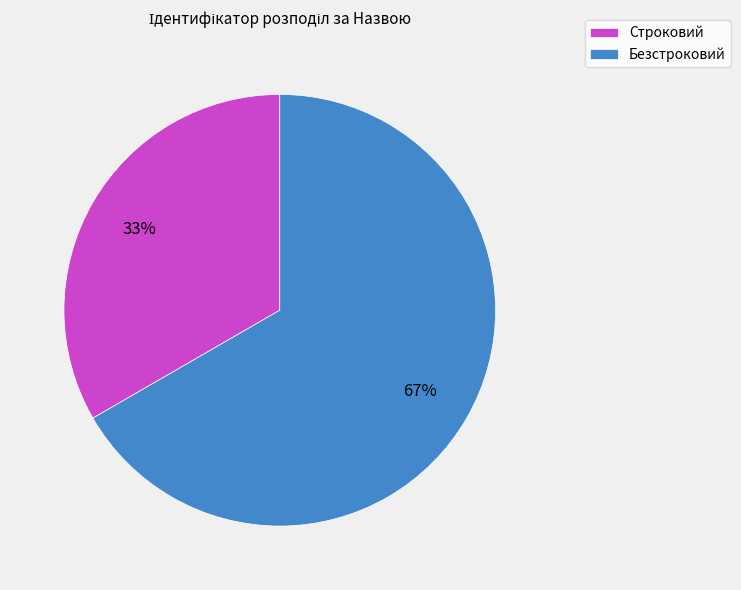

To the nearest percent, what is the combined percentage of Строковий and Безстроковий?

100%